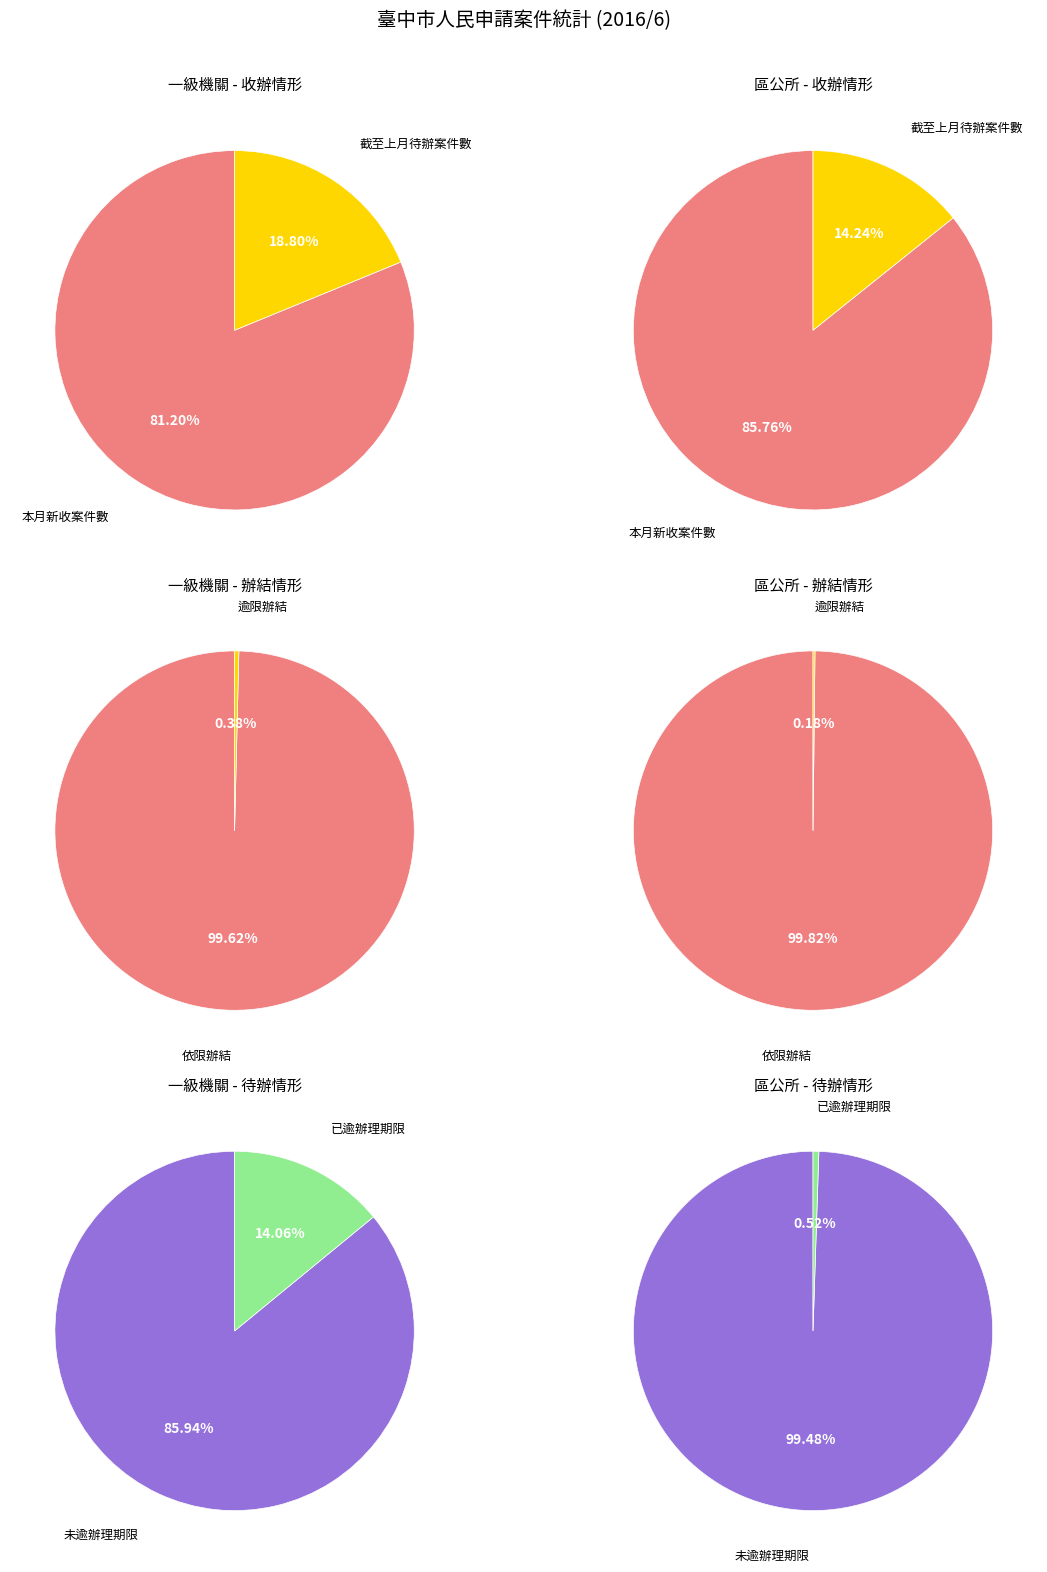

Between 依限辦結 and 逾限辦結, which series saw the biggest shift?

一級機關